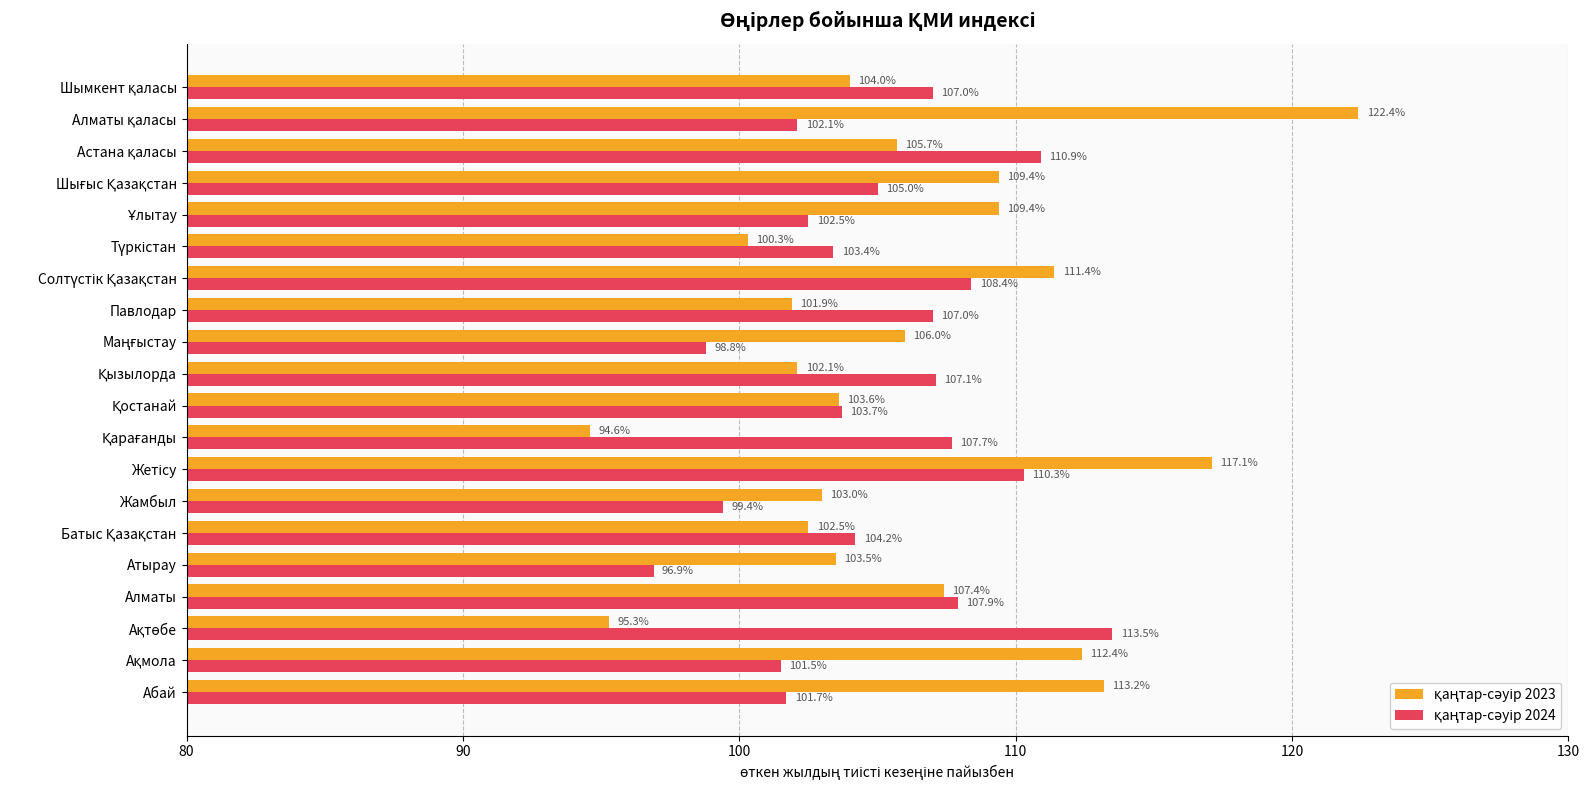

At how many categories does at least one series exceed 113?

4